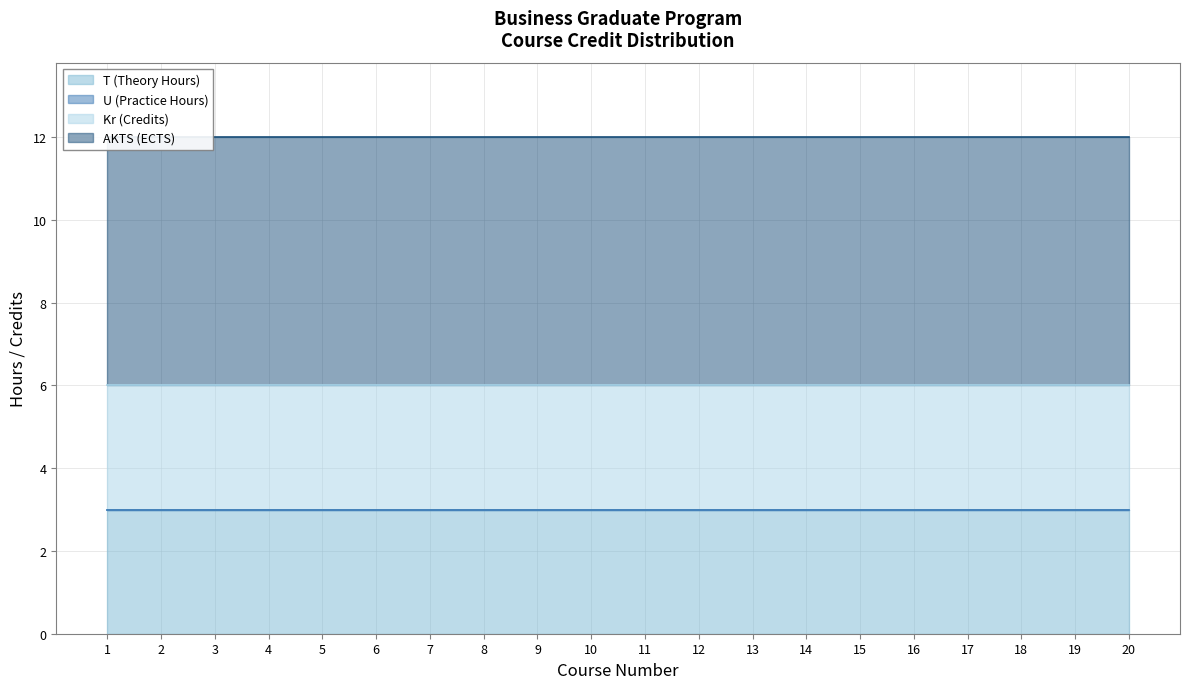

Reading left to right, transcribe all the data shown in this chart.

T (Theory Hours): 1=3	2=3	3=3	4=3	5=3	6=3	7=3	8=3	9=3	10=3	11=3	12=3	13=3	14=3	15=3	16=3	17=3	18=3	19=3	20=3
U (Practice Hours): 1=0	2=0	3=0	4=0	5=0	6=0	7=0	8=0	9=0	10=0	11=0	12=0	13=0	14=0	15=0	16=0	17=0	18=0	19=0	20=0
Kr (Credits): 1=3	2=3	3=3	4=3	5=3	6=3	7=3	8=3	9=3	10=3	11=3	12=3	13=3	14=3	15=3	16=3	17=3	18=3	19=3	20=3
AKTS (ECTS): 1=6	2=6	3=6	4=6	5=6	6=6	7=6	8=6	9=6	10=6	11=6	12=6	13=6	14=6	15=6	16=6	17=6	18=6	19=6	20=6